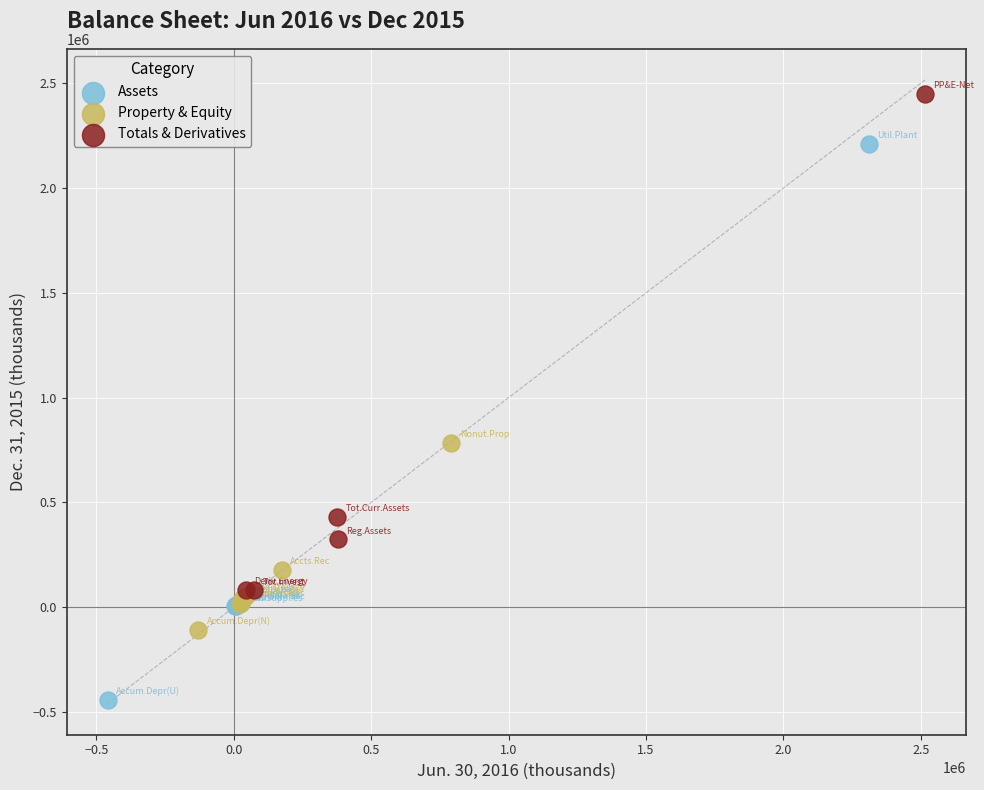

Which series has the largest Y range (max minus min)?

Assets